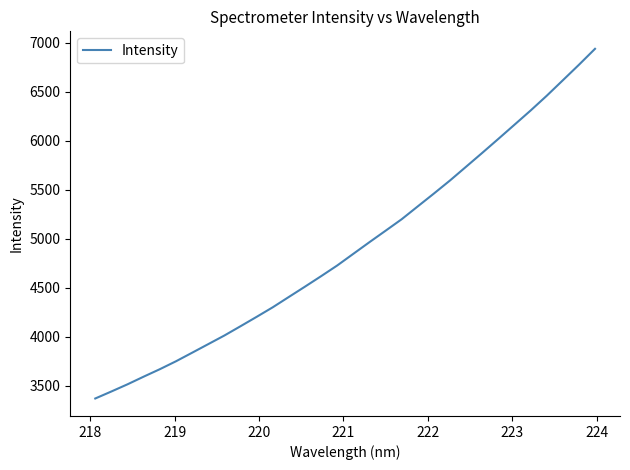

What is the average value?

4916.1